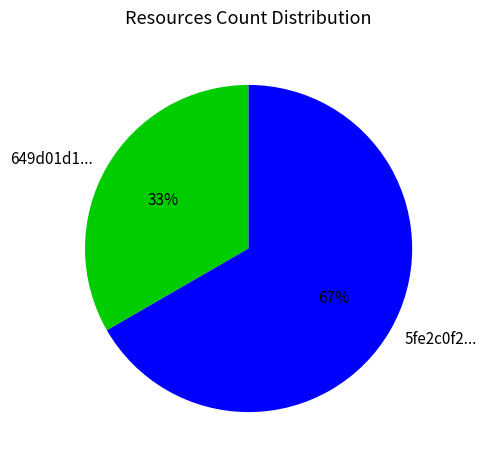

Rank the categories by value from highest to lowest.

5fe2c0f2..., 649d01d1...